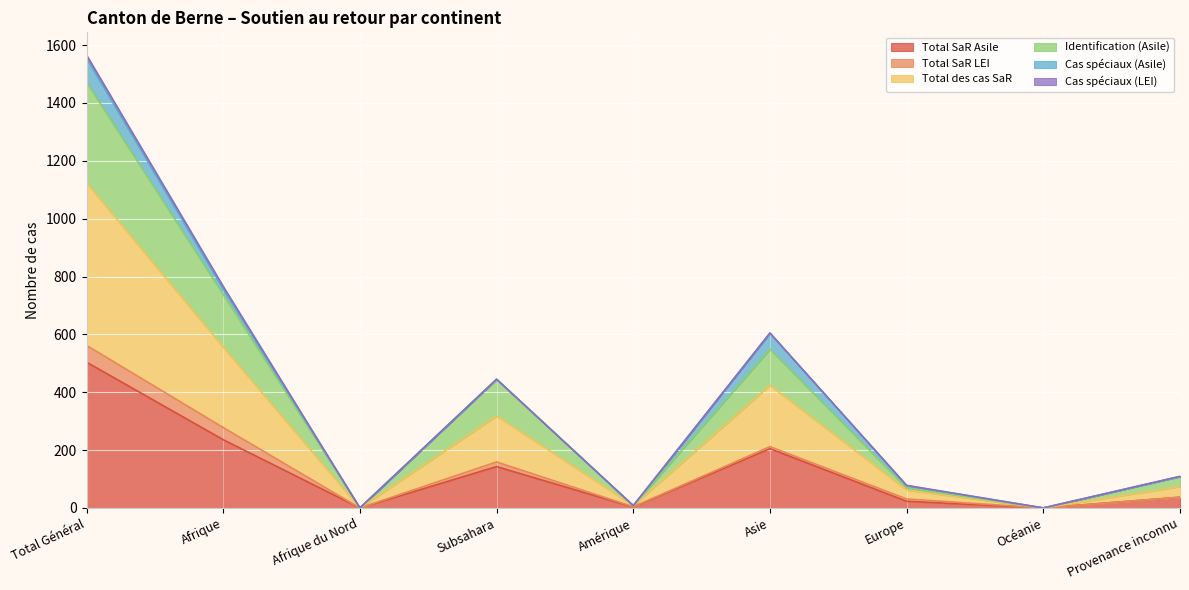

Which has a higher value, Total Général or Amérique?

Total Général